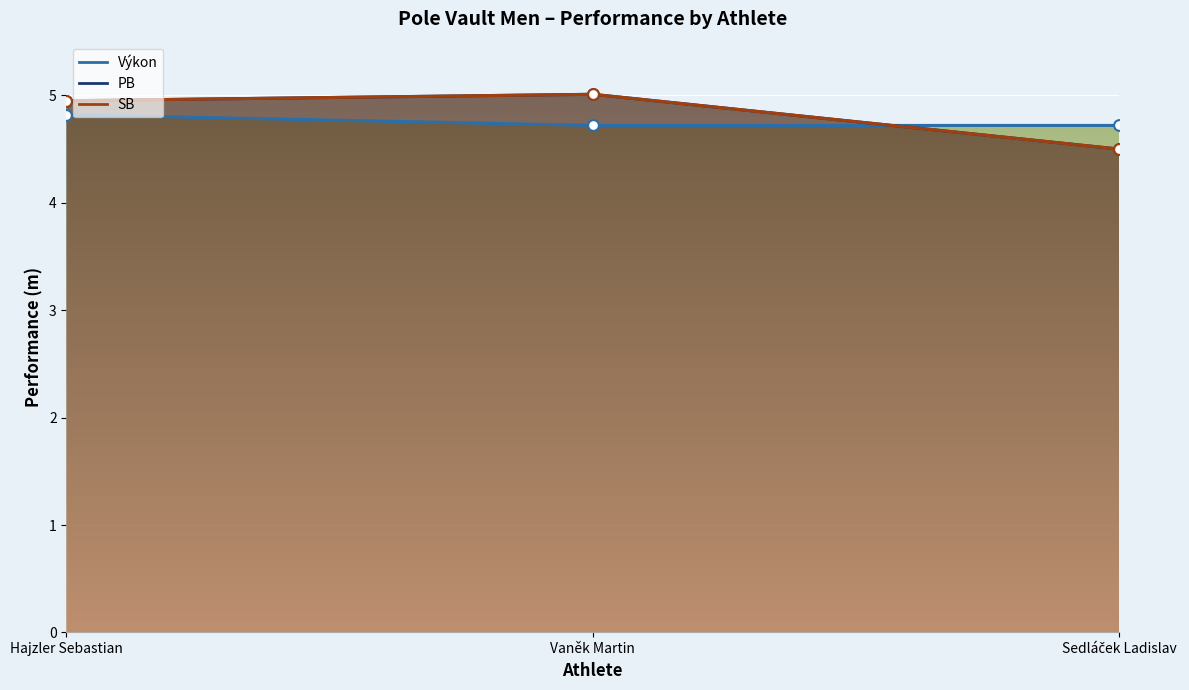

What is the total value across all series at Vaněk Martin?

14.7